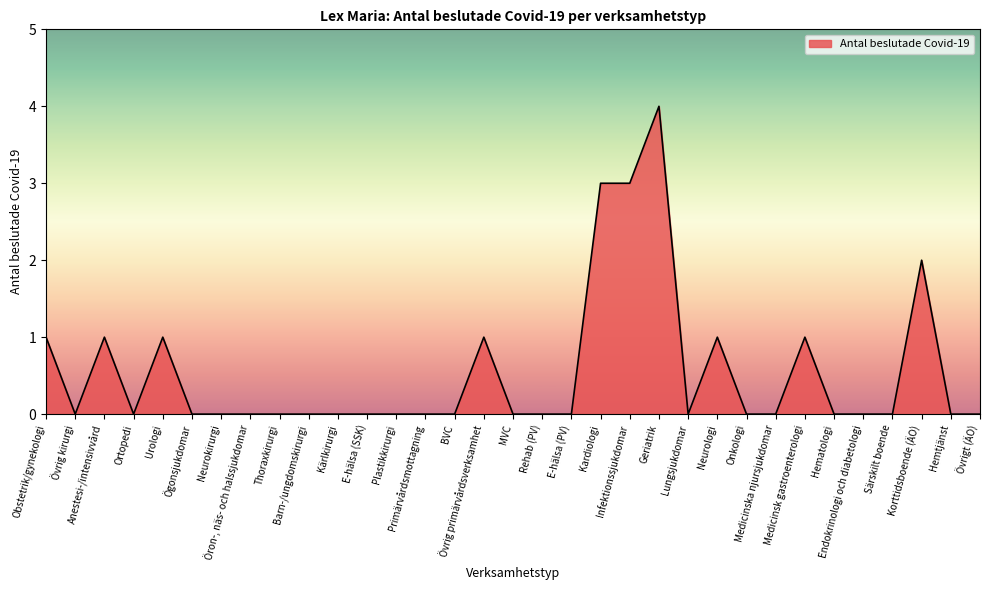

Does the chart have visible grid lines?

No